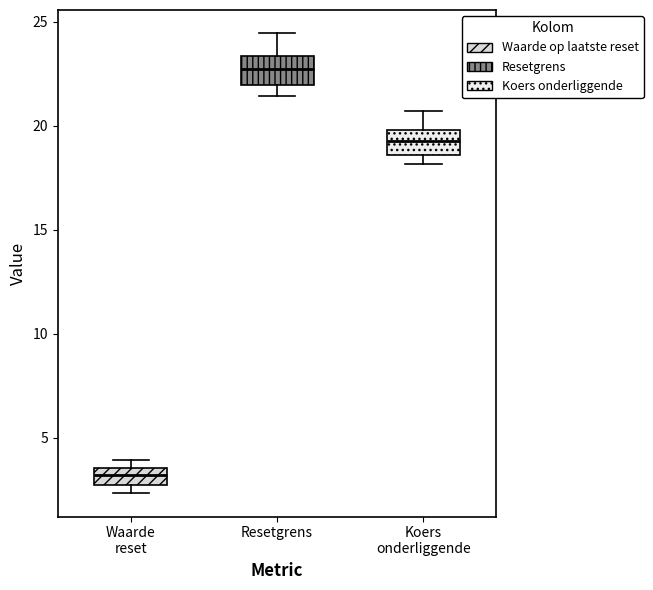

Reading left to right, read every box against the y-axis: the position of its median line, the range the box covers, and the ends of its whiskers. The values are not printed on the chart, so give them approximately, as read against the axis.

Waarde reset: median 3.0 (inside the box), box 3.0 to 3.5, whiskers 2.5 to 4.0
Resetgrens: median 22.5, box 22.0 to 23.5, whiskers 21.5 to 24.5
Koers onderliggende: median 19.0, box 18.5 to 20.0, whiskers 18.0 to 20.5